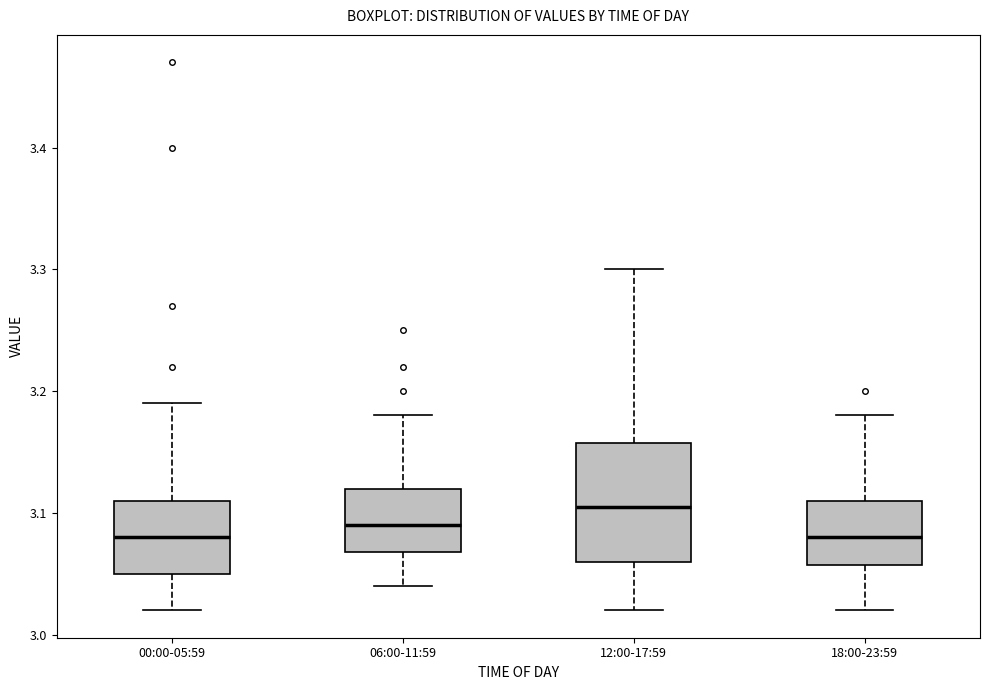

Reading left to right, read every box against the y-axis: the position of its median line, the range the box covers, and the ends of its whiskers. The values are not printed on the chart, so give them approximately, as read against the axis.

00:00-05:59: median 3.08, box 3.05 to 3.11, whiskers 3.02 to 3.19
06:00-11:59: median 3.09, box 3.07 to 3.12, whiskers 3.04 to 3.18
12:00-17:59: median 3.11, box 3.06 to 3.16, whiskers 3.02 to 3.30
18:00-23:59: median 3.08, box 3.06 to 3.11, whiskers 3.02 to 3.18